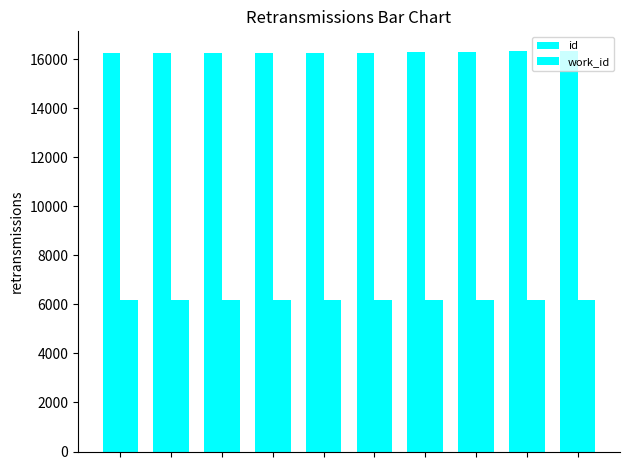

What is the minimum value shown in the chart?

6163